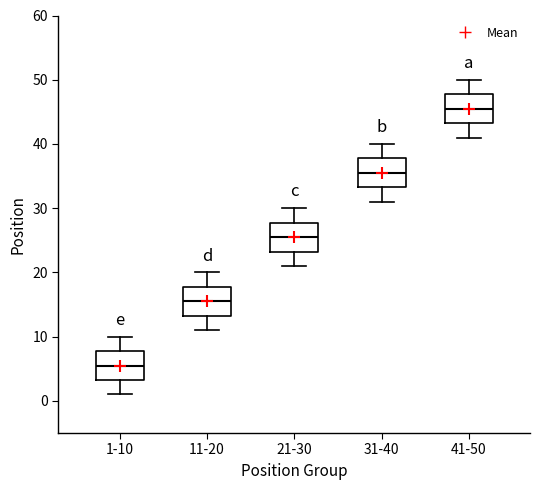

Reading left to right, read every box against the y-axis: the position of its median line, the range the box covers, and the ends of its whiskers. The values are not printed on the chart, so give them approximately, as read against the axis.

1-10: median 6, box 3 to 8, whiskers 1 to 10
11-20: median 16, box 13 to 18, whiskers 11 to 20
21-30: median 26, box 23 to 28, whiskers 21 to 30
31-40: median 36, box 33 to 38, whiskers 31 to 40
41-50: median 46, box 43 to 48, whiskers 41 to 50